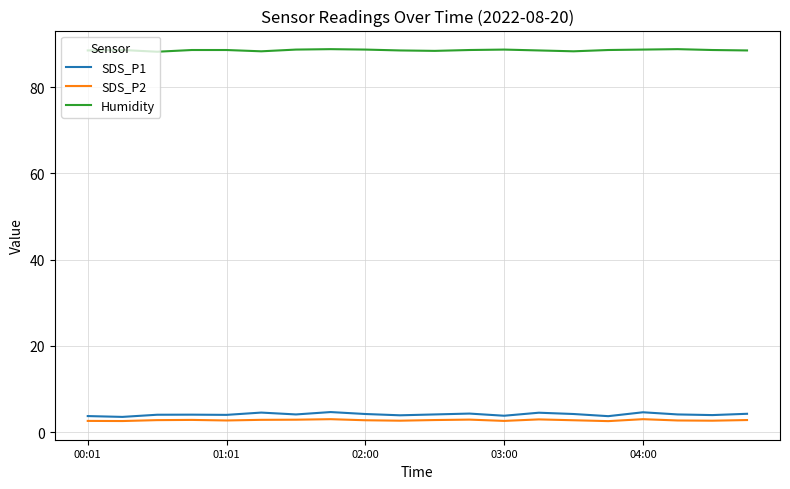

What is the maximum value shown in the chart?

88.8